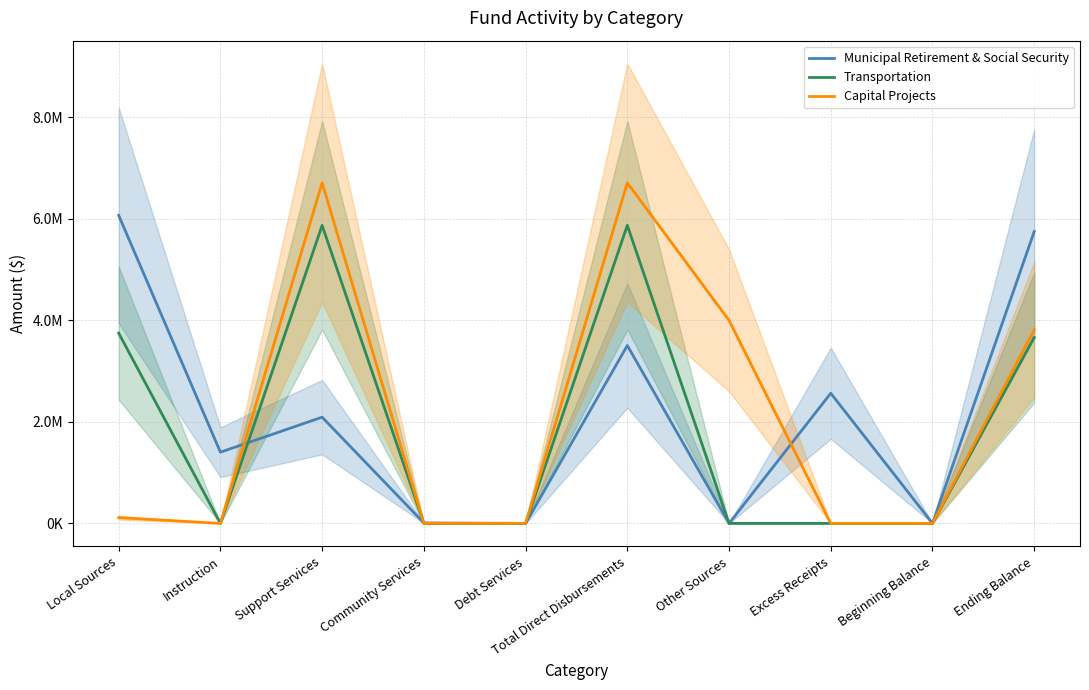

Does the chart have visible grid lines?

Yes